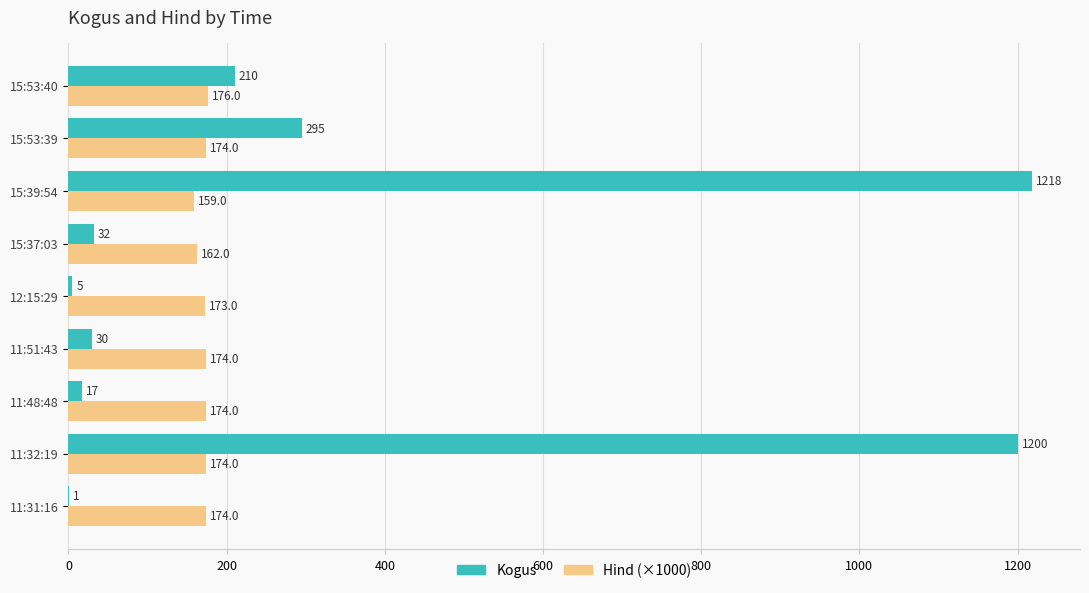

What is the sum of the Kogus values at 12:15:29 and 15:53:40?

215